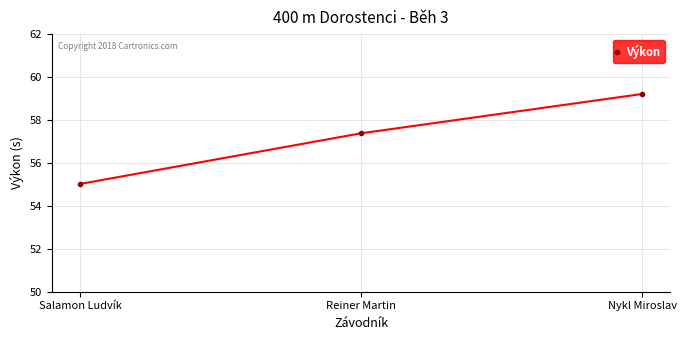

Where does the data first go above 57?

Reiner Martin